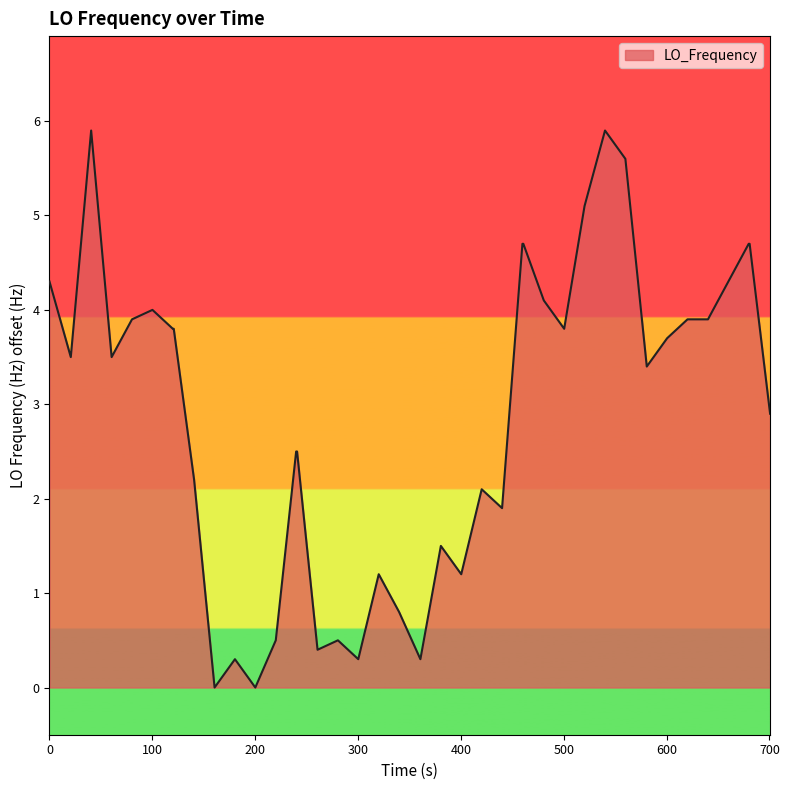

How many lines are shown in the chart?

1